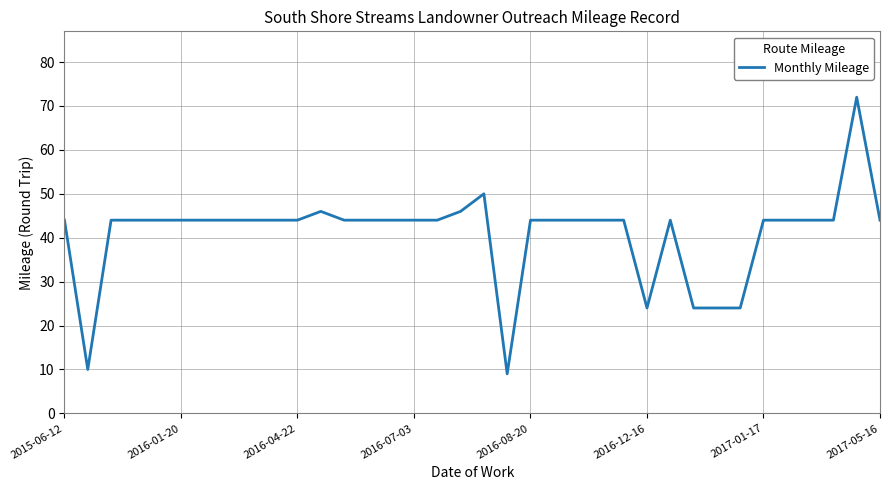

What is the maximum value shown in the chart?

72